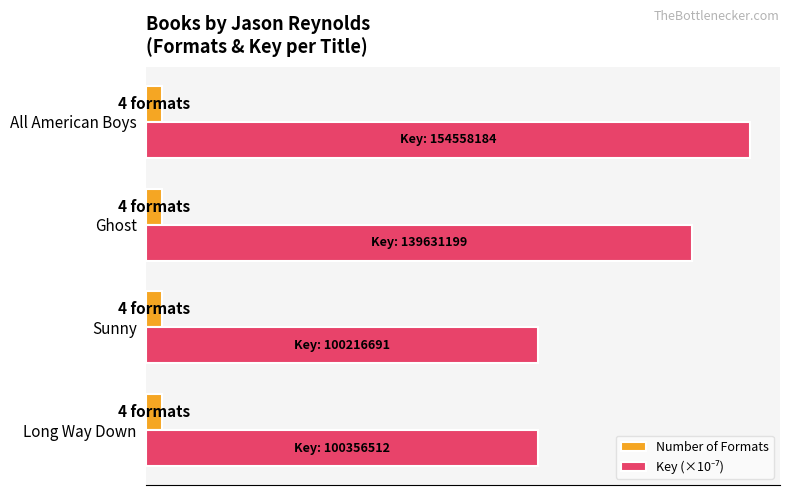

Rank the series by their maximum value, from highest to lowest.

Key (×10⁻⁷), Number of Formats